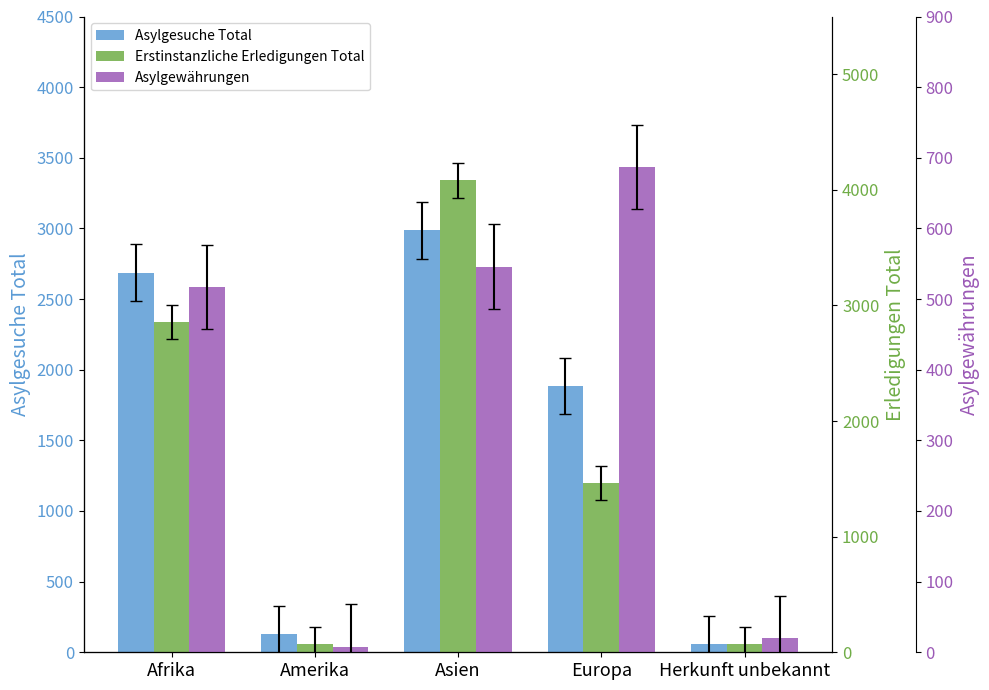

Rank the categories by Erstinstanzliche Erledigungen Total value from highest to lowest.

Asien, Afrika, Europa, Amerika, Herkunft unbekannt